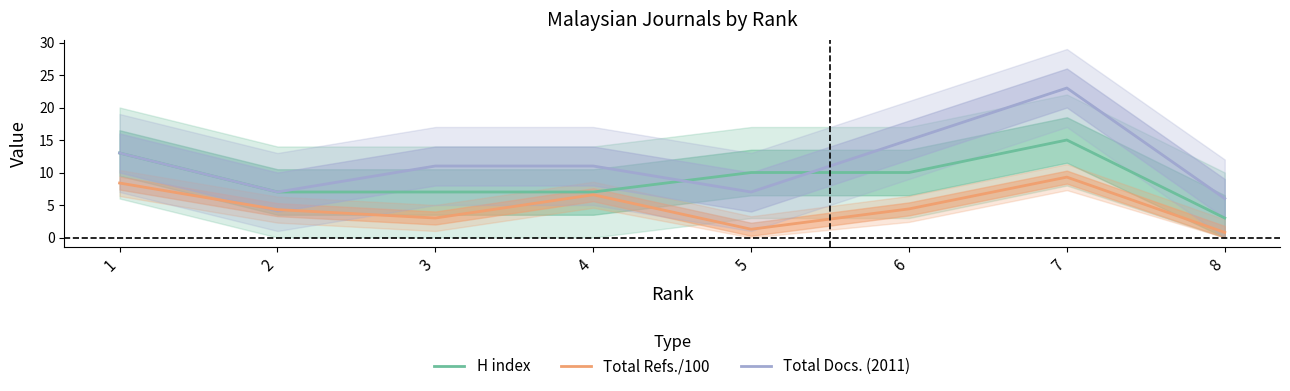

What is the approximate value of Total Refs./100 at 2?

4.3